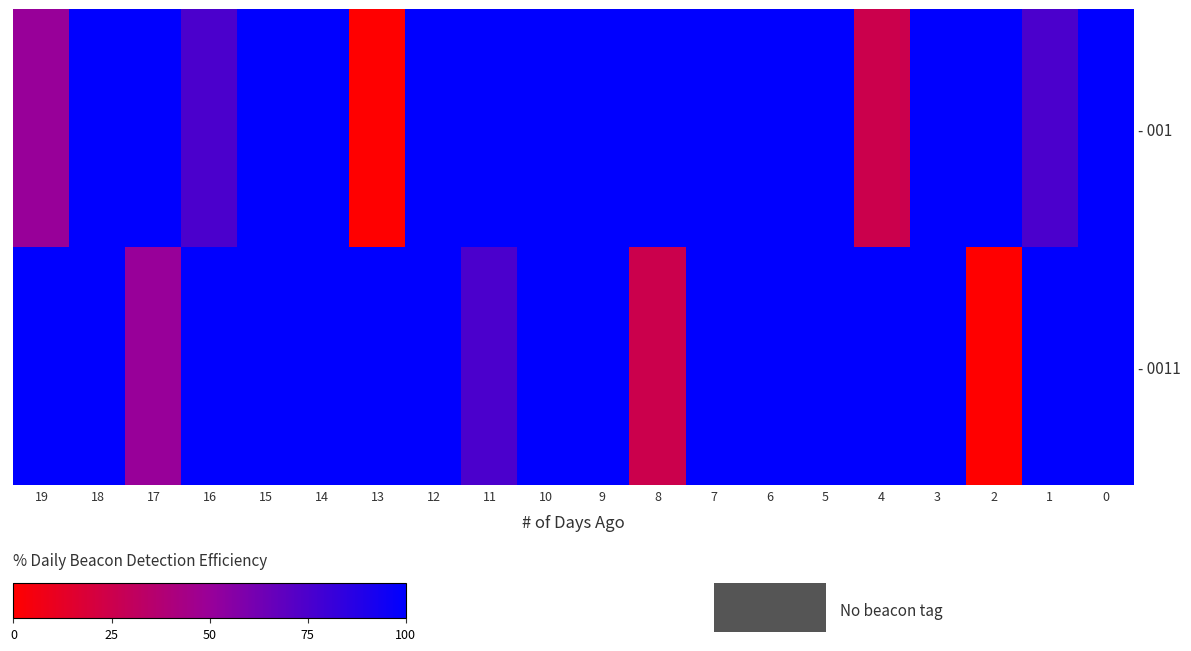

Reading left to right, list all the values displayed in this chart.

- 001: 19=50	18=100	17=100	16=75	15=100	14=100	13=0	12=100	11=100	10=100	9=100	8=100	7=100	6=100	5=100	4=25	3=100	2=100	1=75	0=100
- 0011: 19=100	18=100	17=50	16=100	15=100	14=100	13=100	12=100	11=75	10=100	9=100	8=25	7=100	6=100	5=100	4=100	3=100	2=0	1=100	0=100